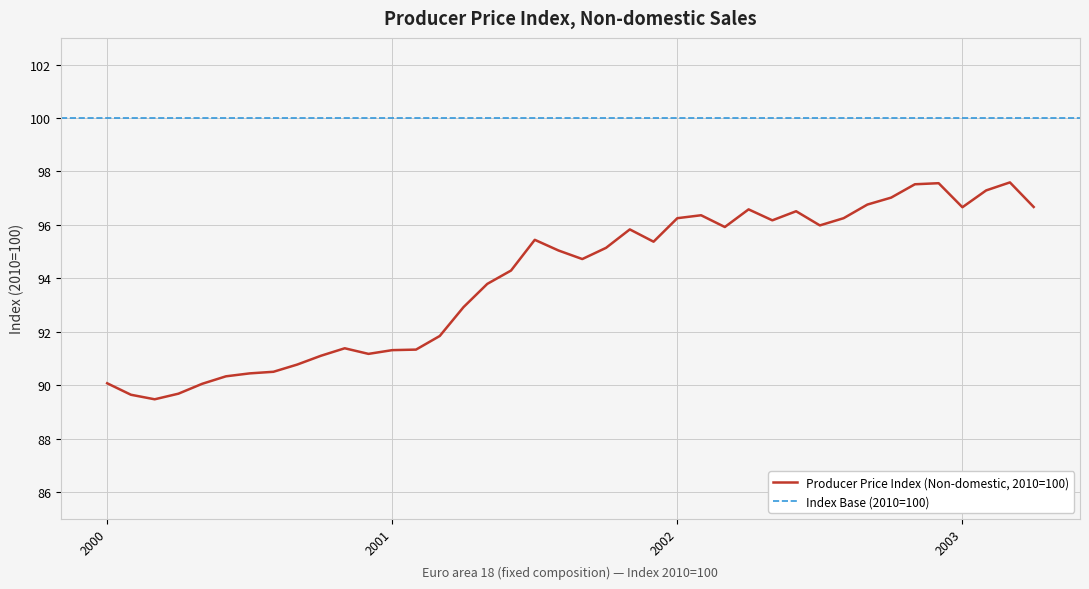

What is the greatest value displayed?

97.6